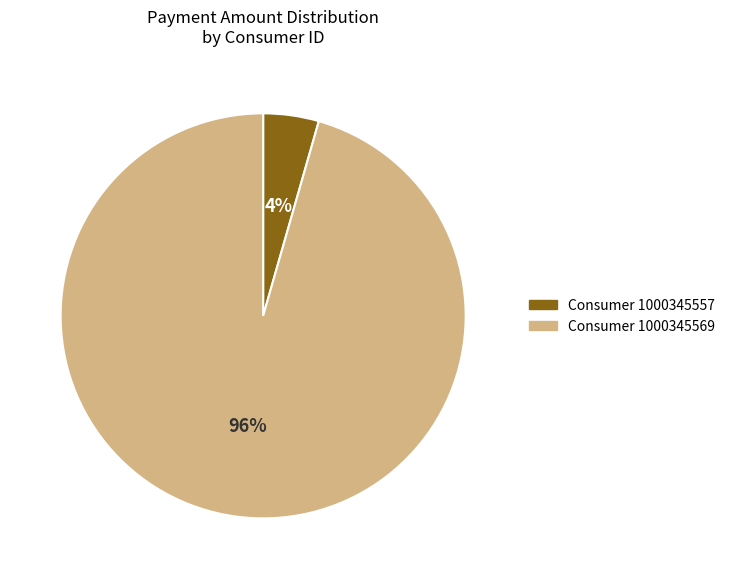

To the nearest percent, what percentage of the pie is Consumer 1000345569?

96%